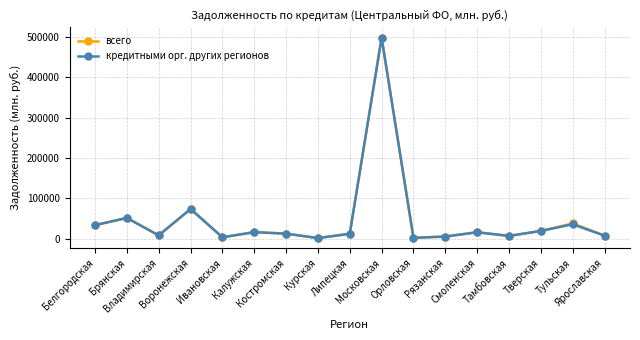

Which series has the largest range (max minus min)?

всего